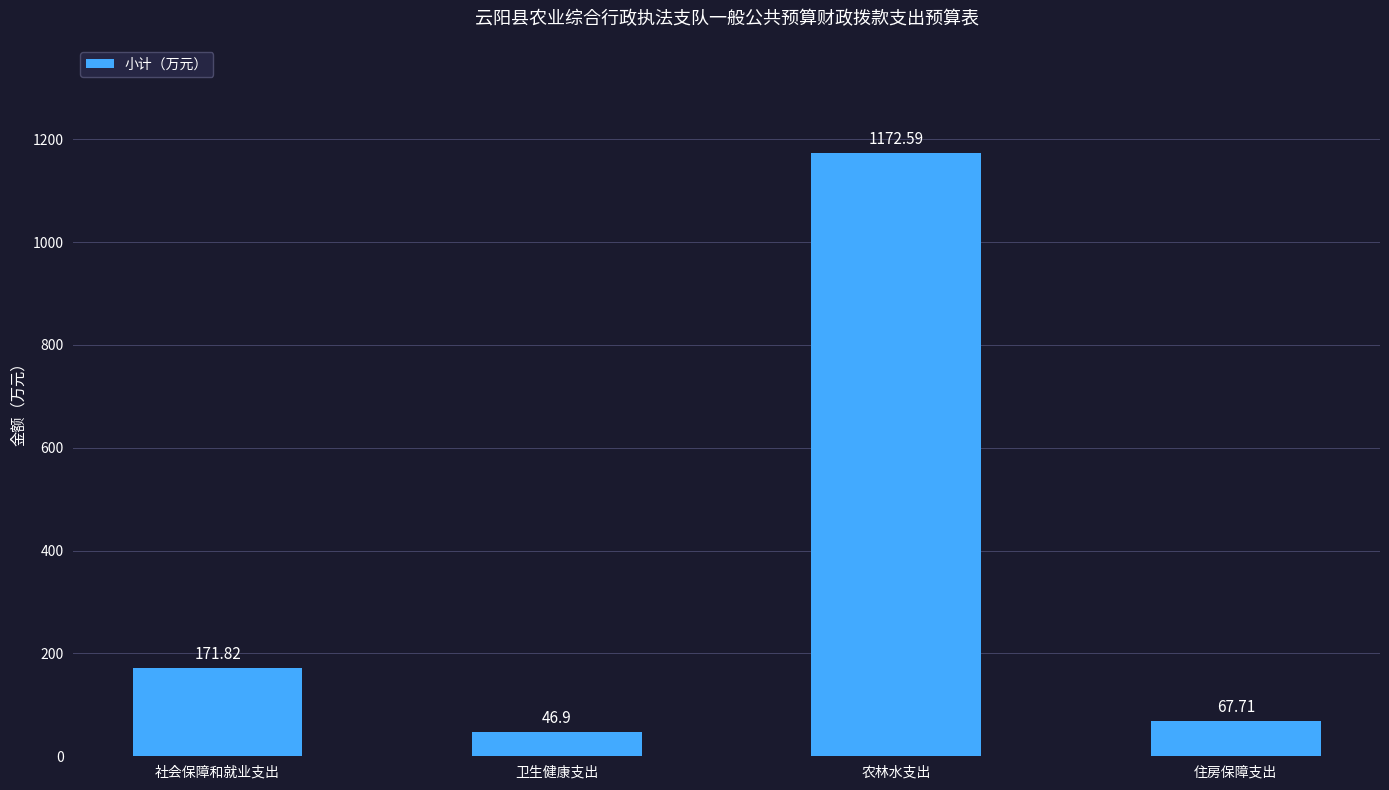

What is the value of the 4th bar from the left?

67.7